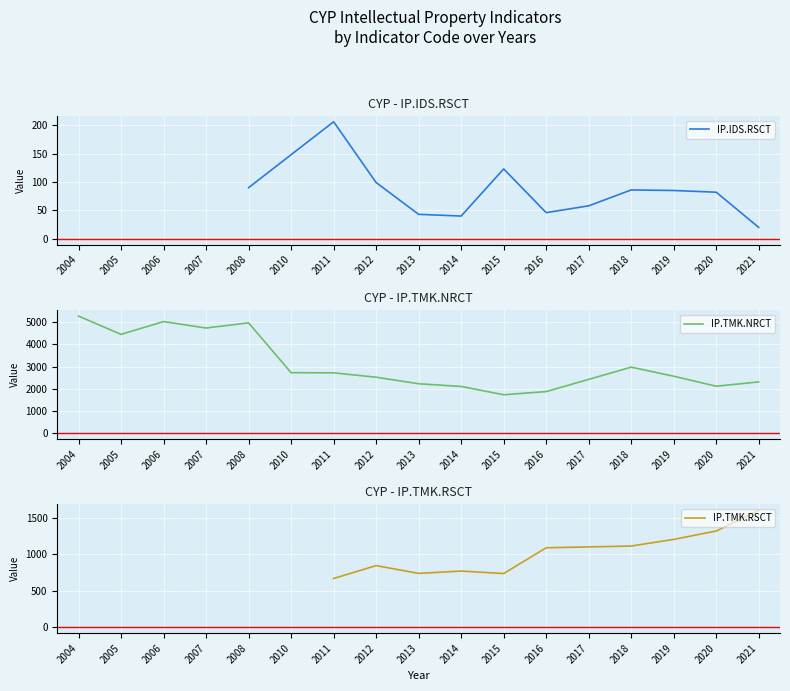

Read the IP.TMK.NRCT value at 2008.

4969